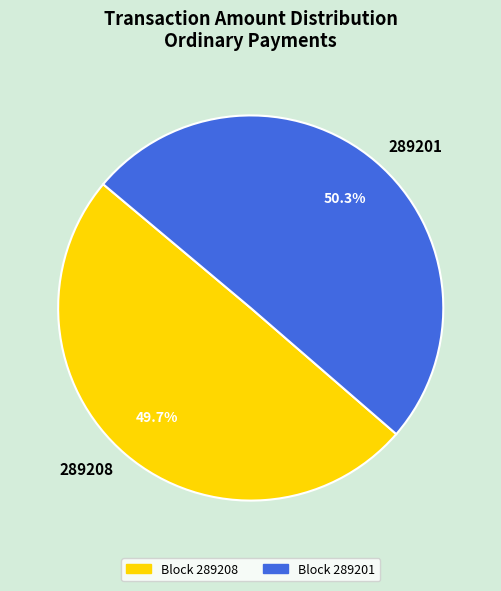

The 289201 slice represents 50% of the pie. True or false?

True